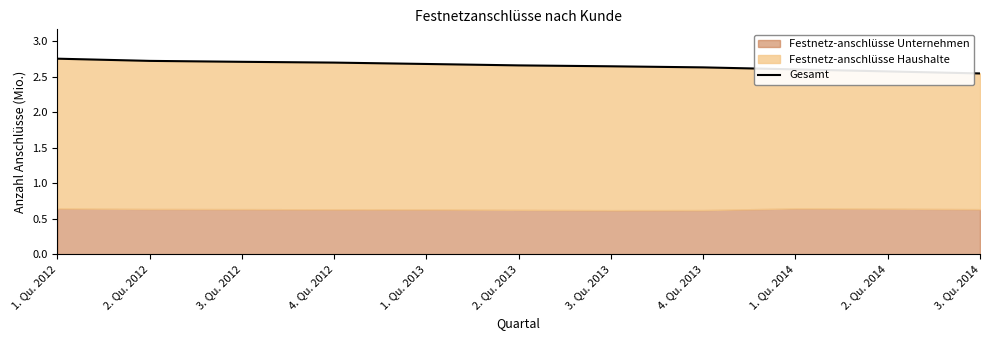

How many lines are shown in the chart?

1